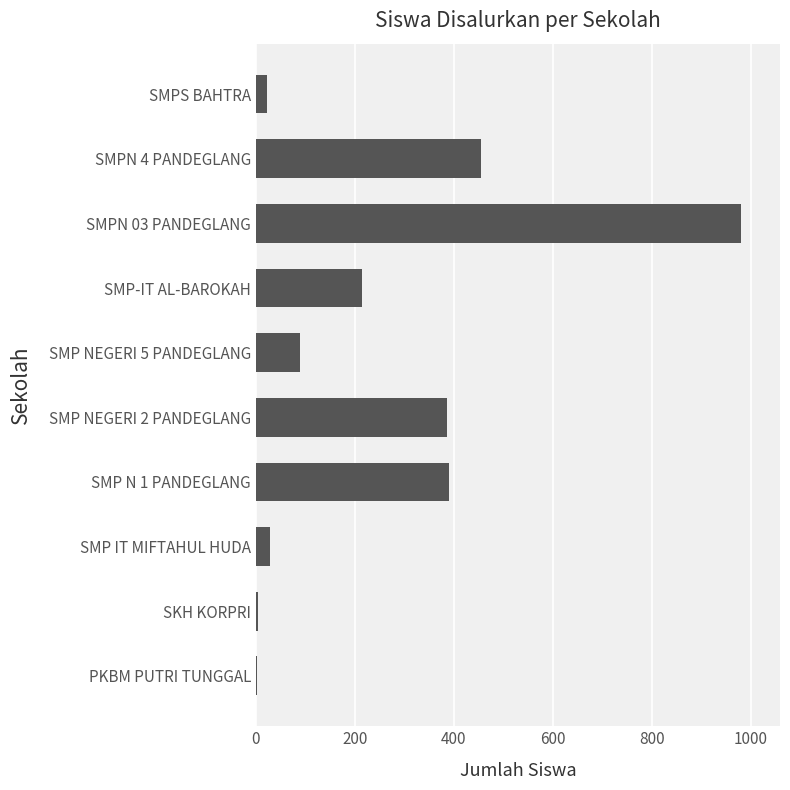

Is it true that the value at SMPN 03 PANDEGLANG is 1591?

False